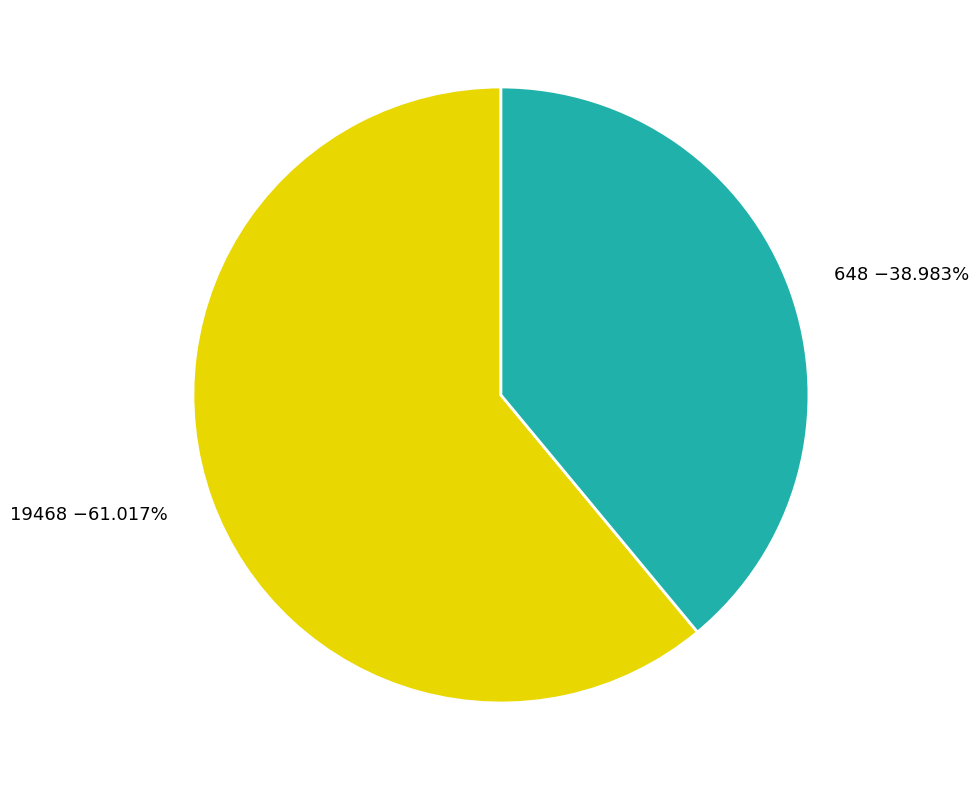

How many slices are in this pie chart?

2